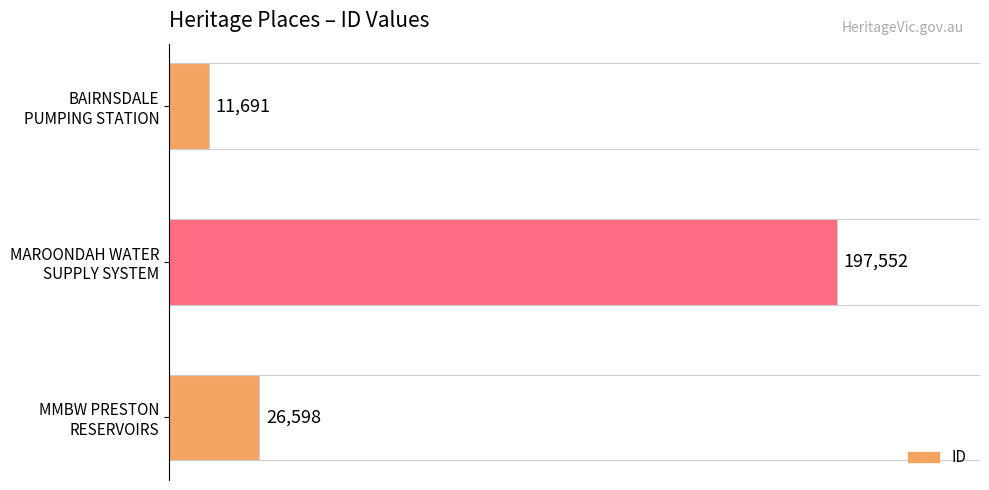

What is the smallest value displayed?

11691